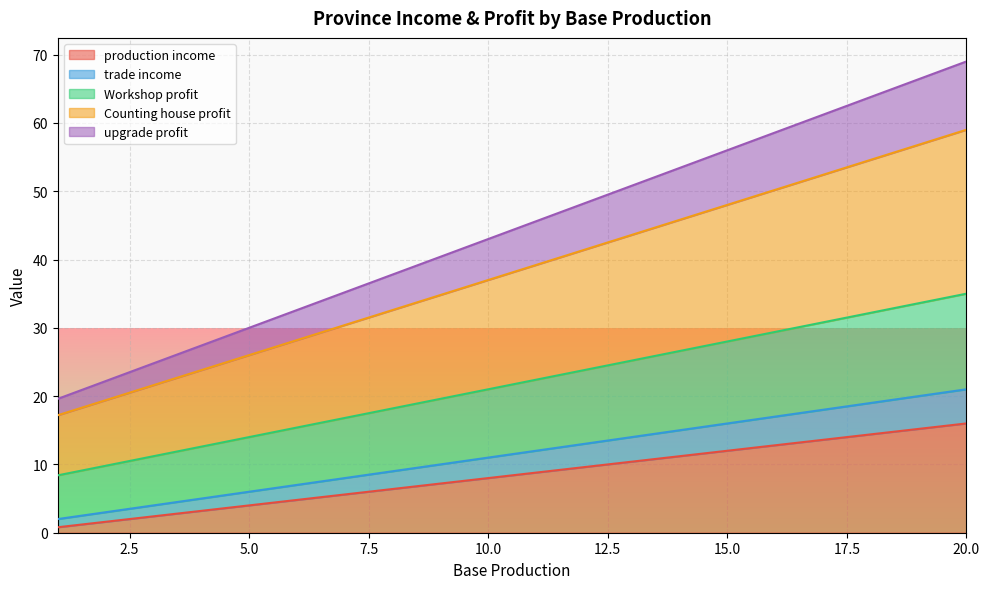

At which label does Workshop profit reach its peak?

20